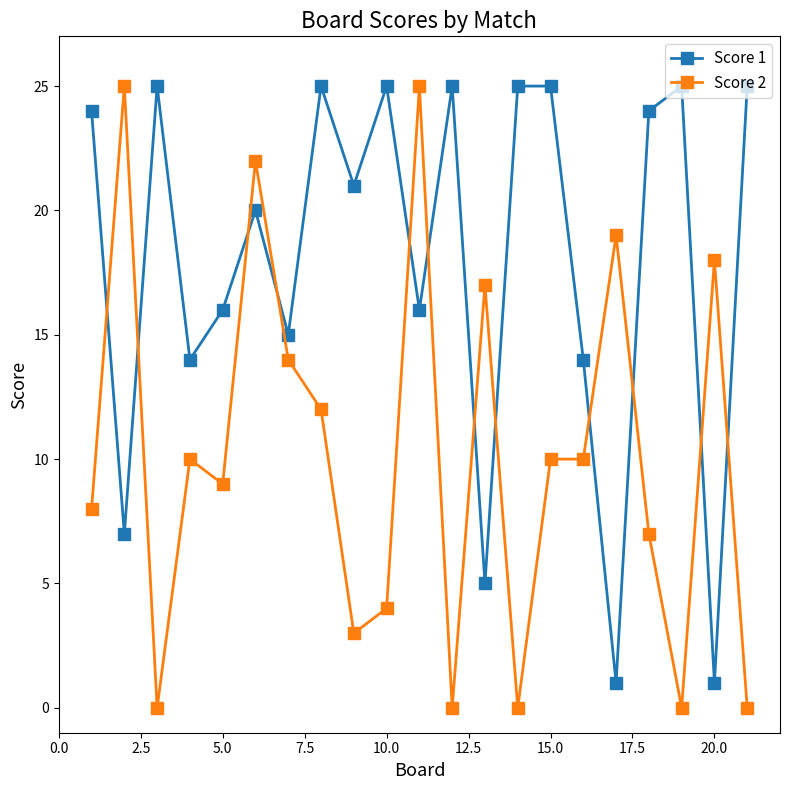

List the series in order of their overall mean, lowest first.

Score 2, Score 1